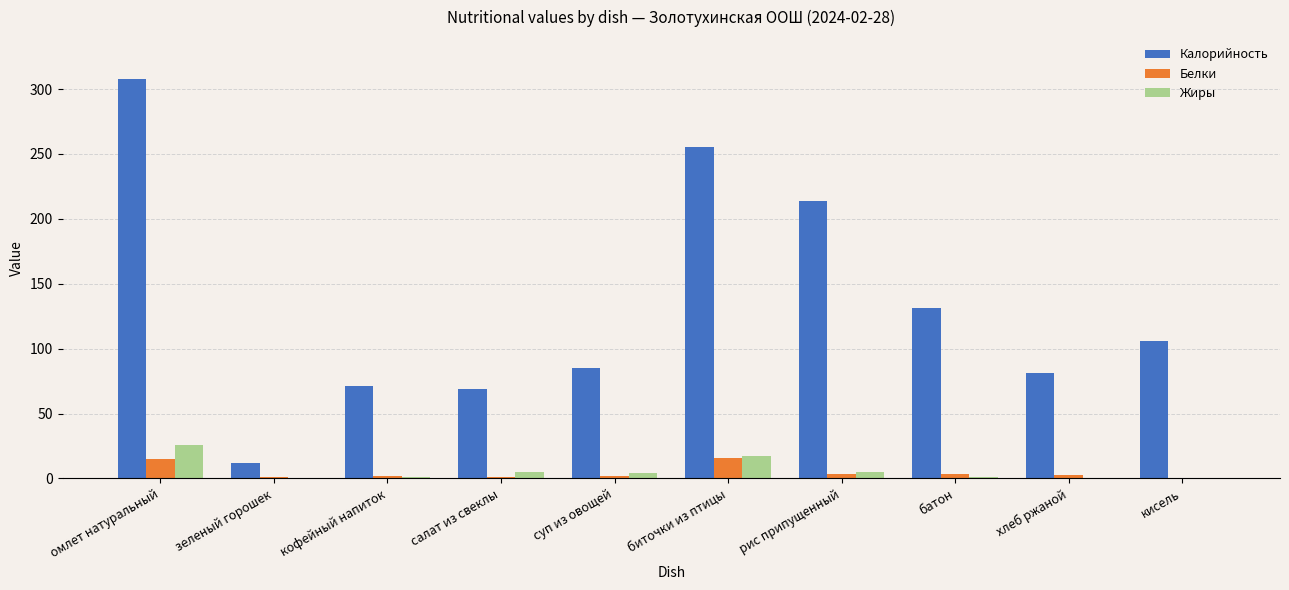

At which label is Калорийность closest to 160?

батон